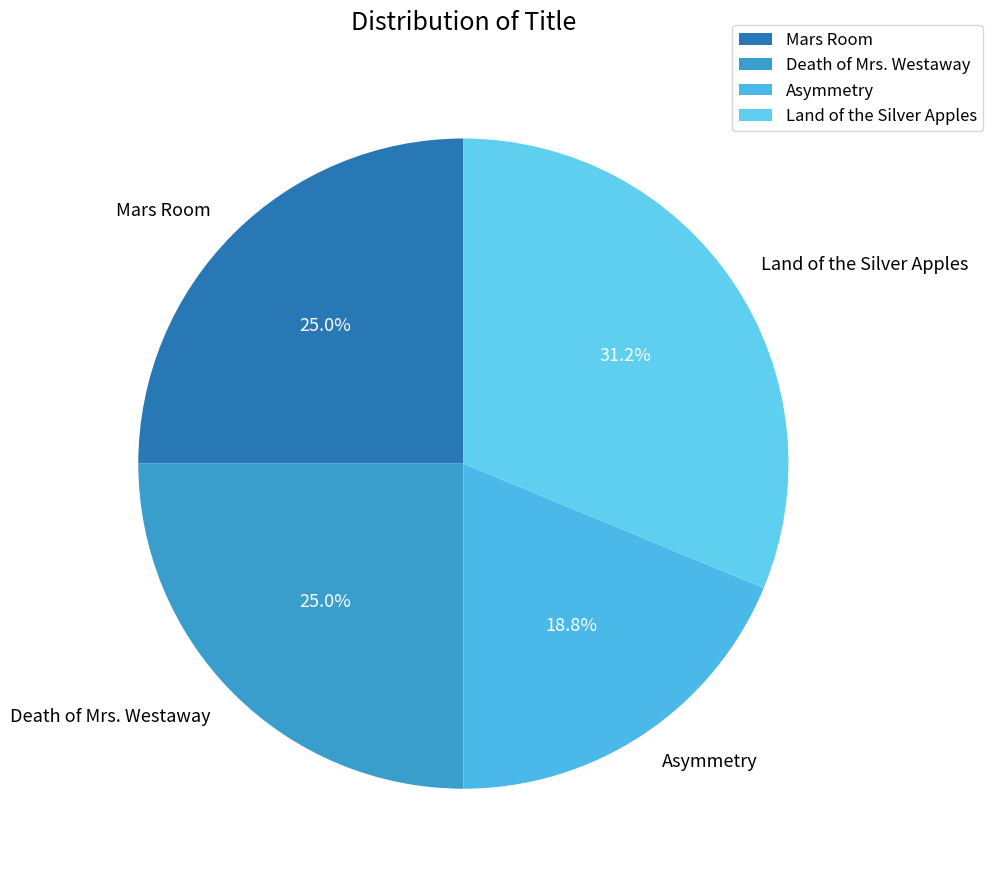

What is the ratio of the value at Mars Room to the value at Asymmetry?

1.3